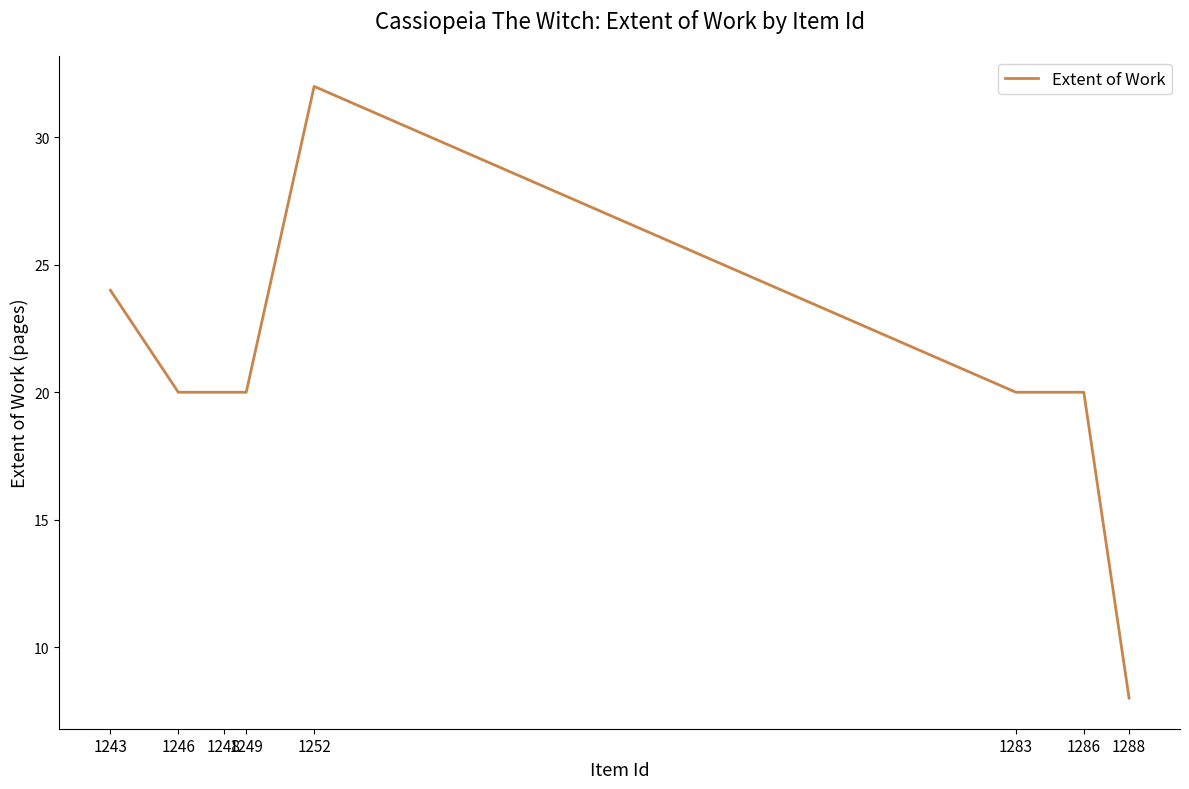

What is the maximum value shown in the chart?

32